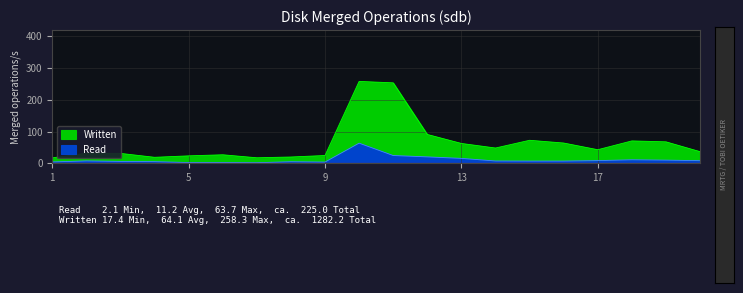

What is the greatest value displayed?

258.3